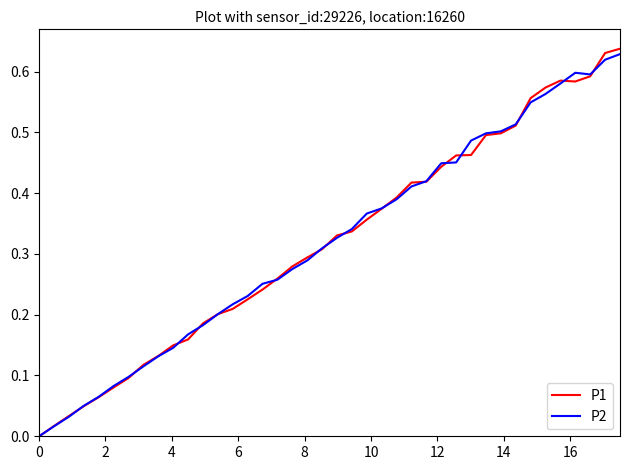

Which series has the largest range (max minus min)?

P1